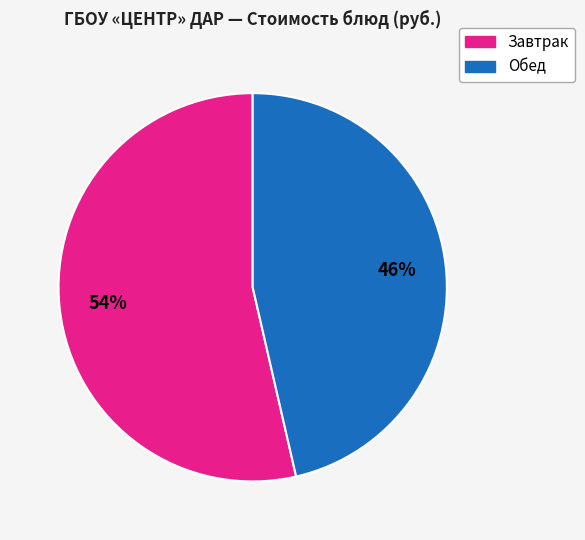

Does any single category account for the majority?

Yes